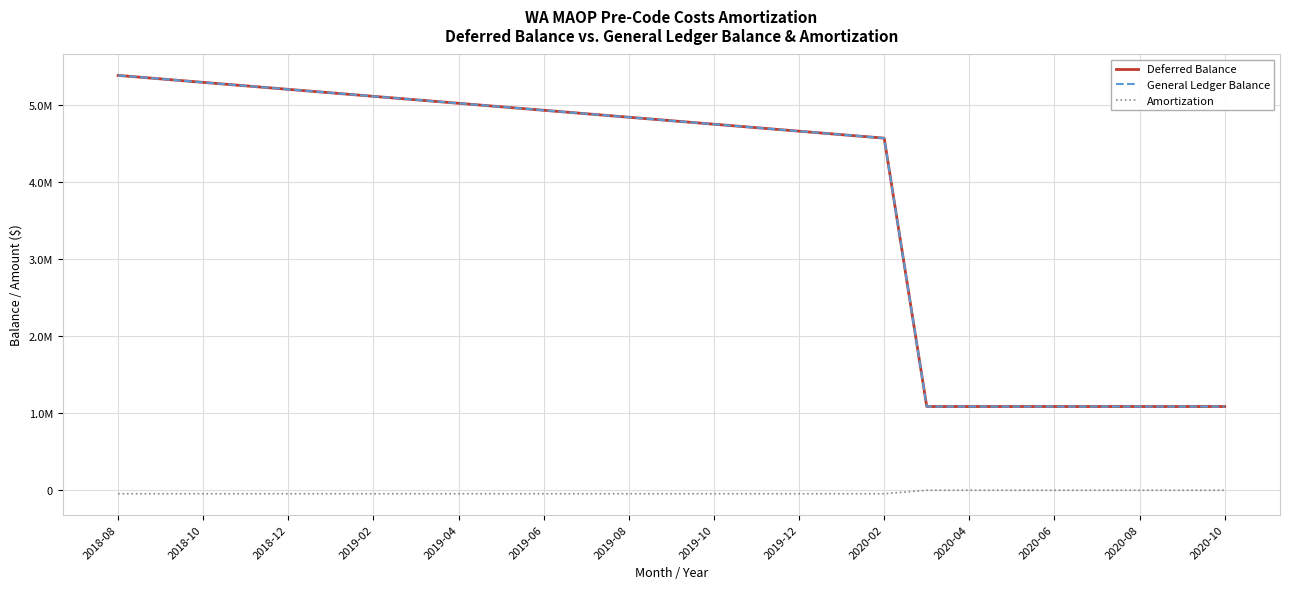

Does the chart have visible grid lines?

Yes